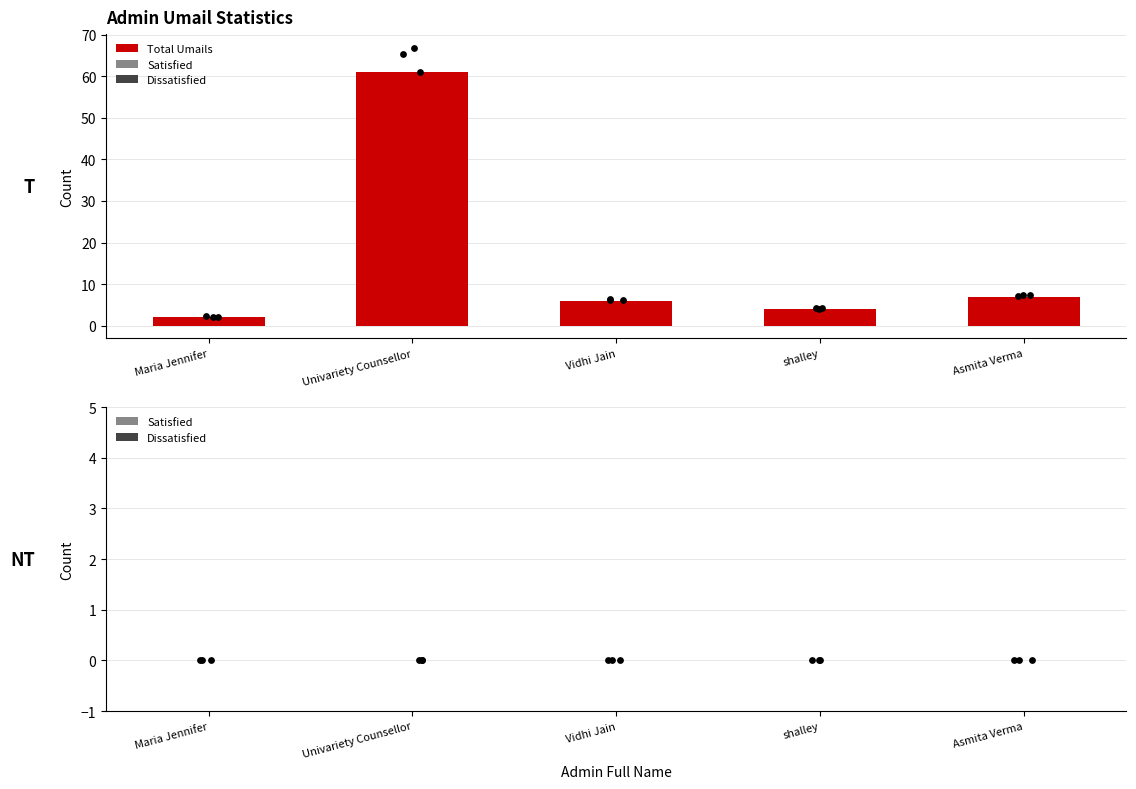

At which category is the sum across all series the highest?

Univariety Counsellor